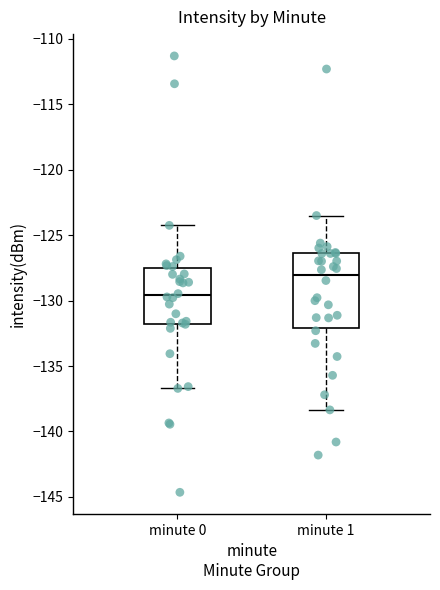

Where is the upper edge of the box for minute 1 on the y-axis? The values are not printed on the chart, so give them approximately, as read against the axis.

-126.5